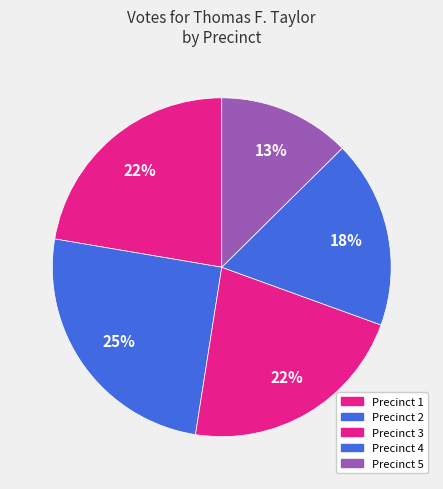

To the nearest percent, what percentage of the pie is Precinct 1?

22%